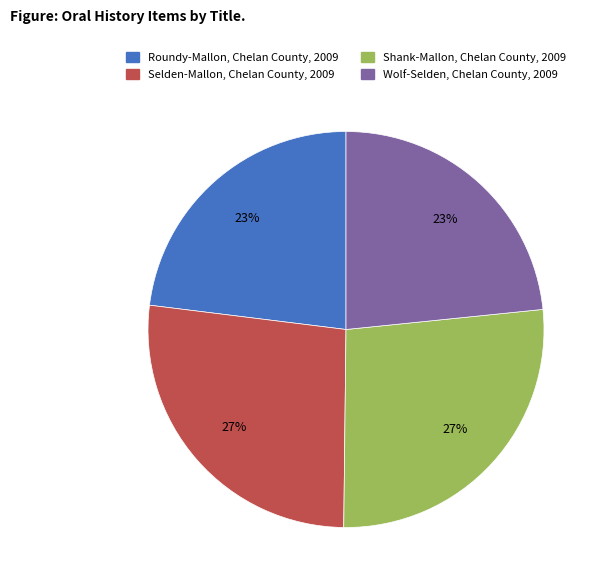

What percentage is the Wolf-Selden, Chelan County, 2009 slice, to the nearest percent?

23%